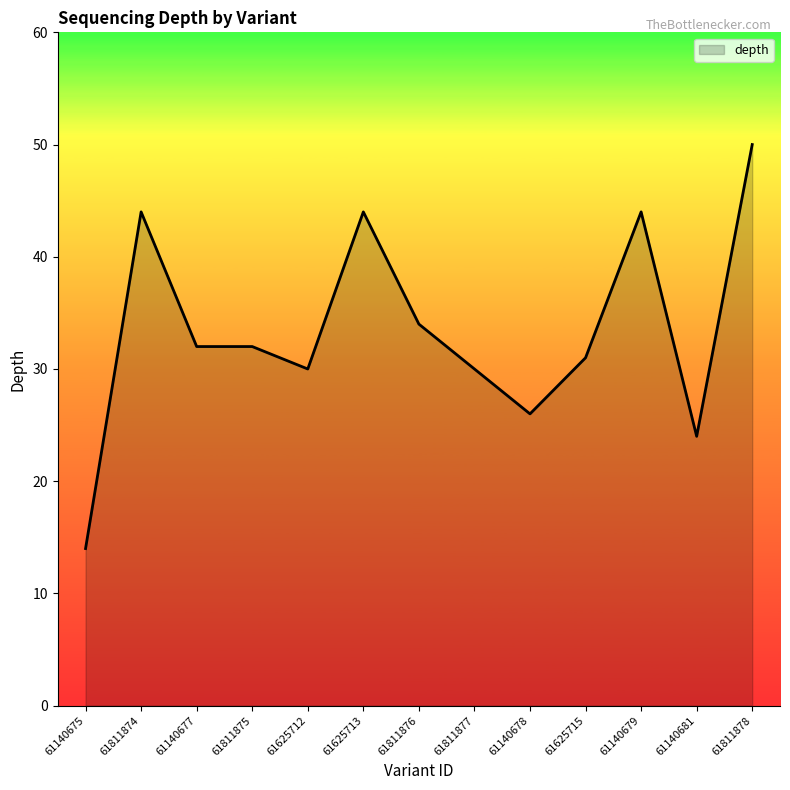

What is the difference between the second highest and minimum values?

30